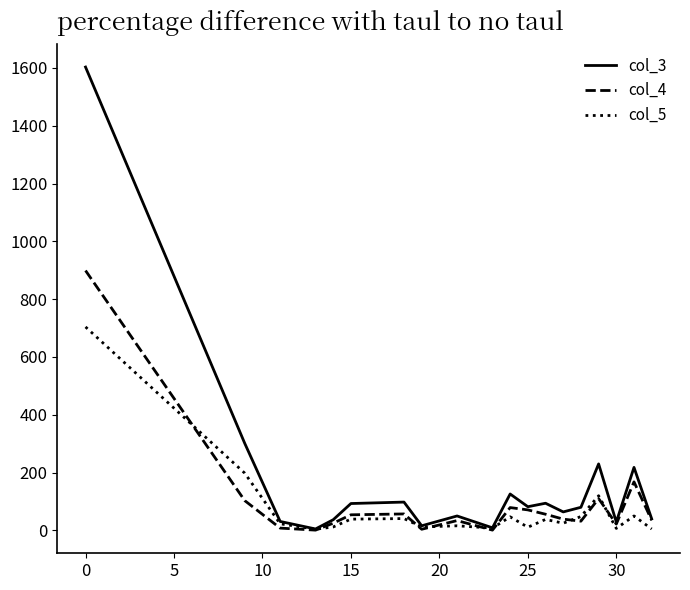

What is the sum of all col_5 values?

1408